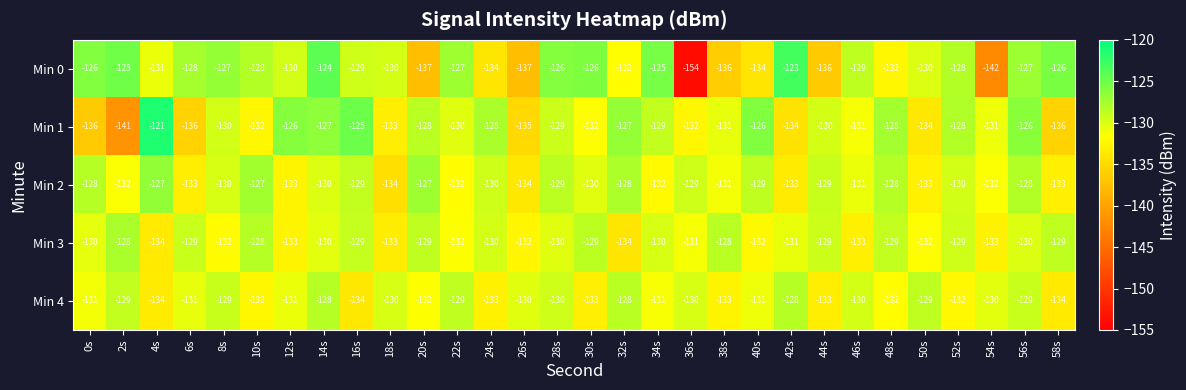

What is the difference between the second highest and minimum values in the Min 2 series?

7